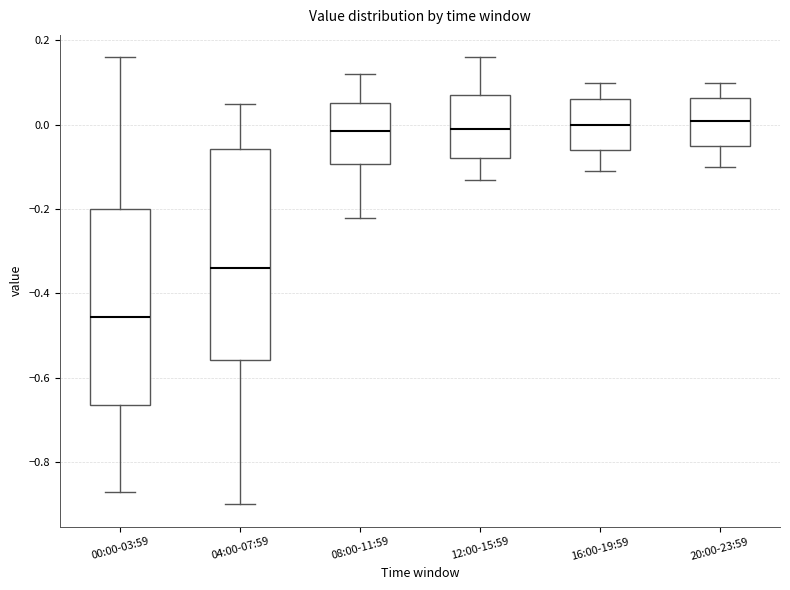

Comparing the boxes themselves (not the whiskers), which one is the tallest?

04:00-07:59